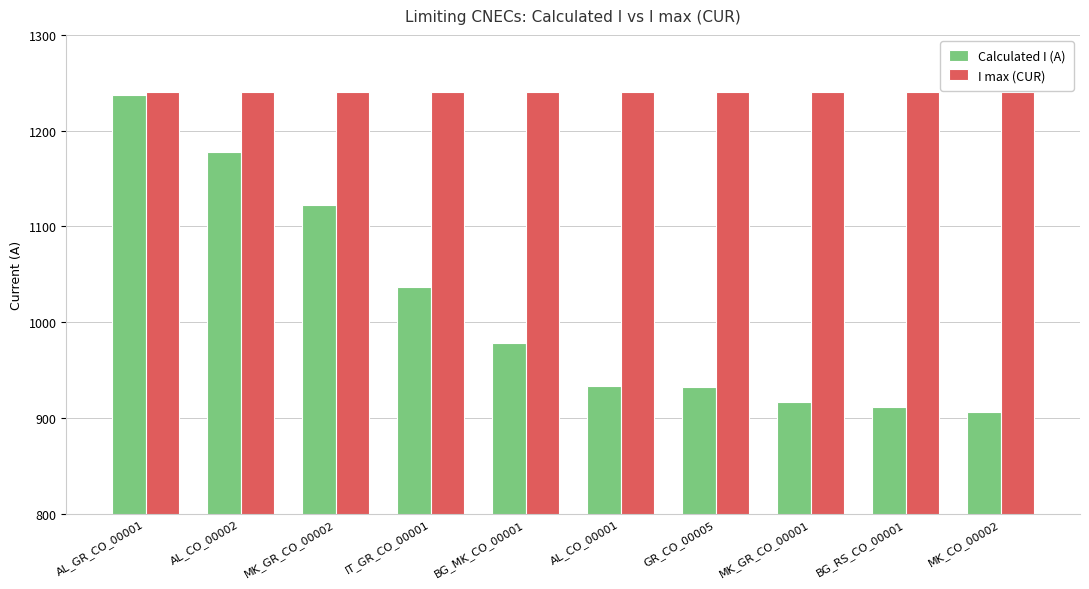

What is the minimum value shown in the chart?

906